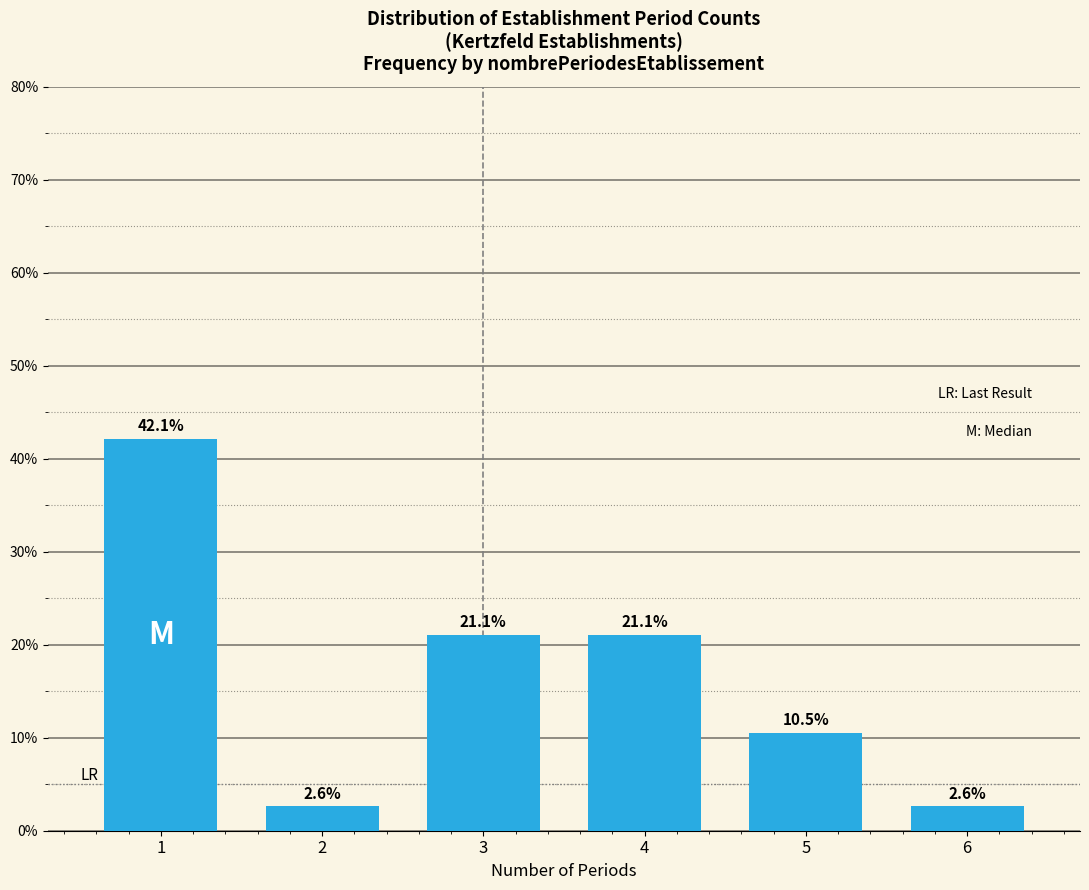

Reading left to right, what are all the values shown in this chart?

42.1	2.6	21.1	21.1	10.5	2.6